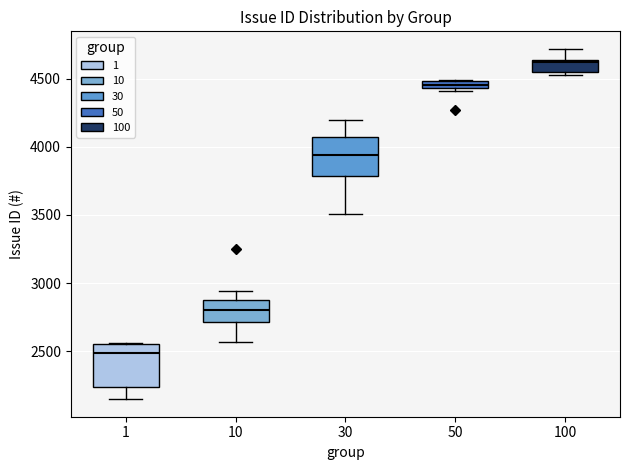

Which box's median line is the lowest?

1